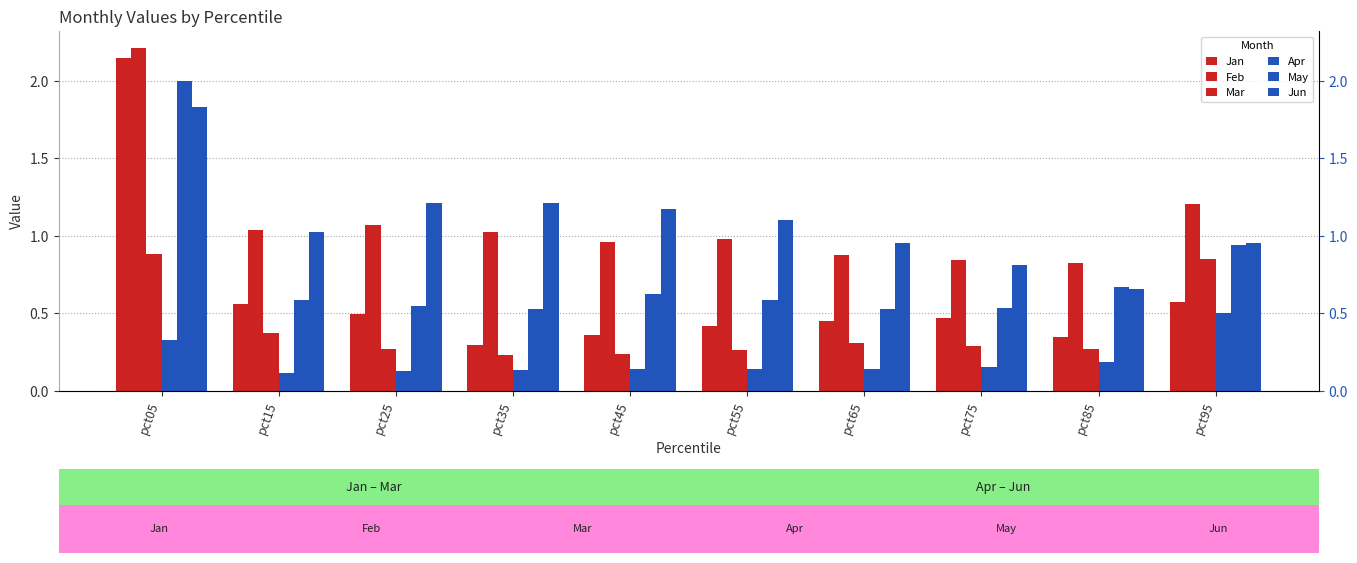

At which label is Jan closest to 1?

pct95